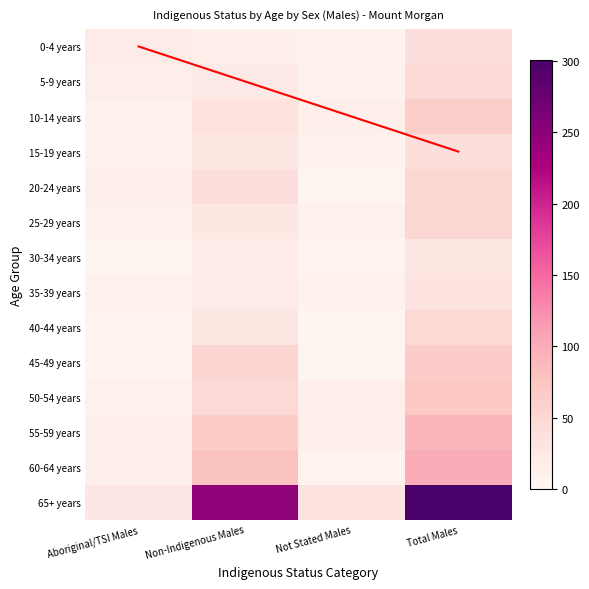

Reading left to right, list all the values displayed in this chart.

0-4 years: Aboriginal/TSI Males=19	Non-Indigenous Males=14	Not Stated Males=9	Total Males=38
5-9 years: Aboriginal/TSI Males=15	Non-Indigenous Males=23	Not Stated Males=9	Total Males=45
10-14 years: Aboriginal/TSI Males=10	Non-Indigenous Males=35	Not Stated Males=13	Total Males=63
15-19 years: Aboriginal/TSI Males=11	Non-Indigenous Males=26	Not Stated Males=8	Total Males=41
20-24 years: Aboriginal/TSI Males=12	Non-Indigenous Males=38	Not Stated Males=3	Total Males=49
25-29 years: Aboriginal/TSI Males=11	Non-Indigenous Males=26	Not Stated Males=11	Total Males=51
30-34 years: Aboriginal/TSI Males=3	Non-Indigenous Males=17	Not Stated Males=7	Total Males=26
35-39 years: Aboriginal/TSI Males=10	Non-Indigenous Males=19	Not Stated Males=8	Total Males=31
40-44 years: Aboriginal/TSI Males=7	Non-Indigenous Males=29	Not Stated Males=5	Total Males=48
45-49 years: Aboriginal/TSI Males=7	Non-Indigenous Males=54	Not Stated Males=4	Total Males=64
50-54 years: Aboriginal/TSI Males=10	Non-Indigenous Males=46	Not Stated Males=12	Total Males=70
55-59 years: Aboriginal/TSI Males=13	Non-Indigenous Males=65	Not Stated Males=15	Total Males=90
60-64 years: Aboriginal/TSI Males=13	Non-Indigenous Males=77	Not Stated Males=7	Total Males=99
65+ years: Aboriginal/TSI Males=25	Non-Indigenous Males=247	Not Stated Males=32	Total Males=301